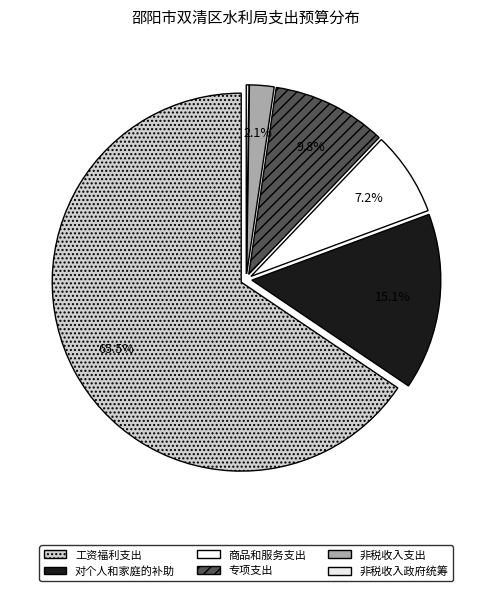

Is there any slice that represents more than half of the pie?

Yes